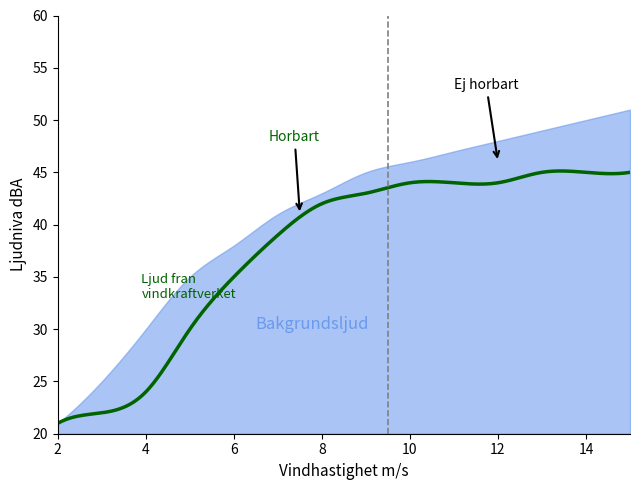

At which label is Ljud fran vindkraftverket closest to 33?

6